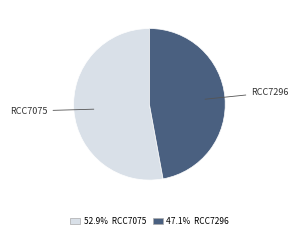

Is the sum of RCC7075 and RCC7296 greater than half?

Yes